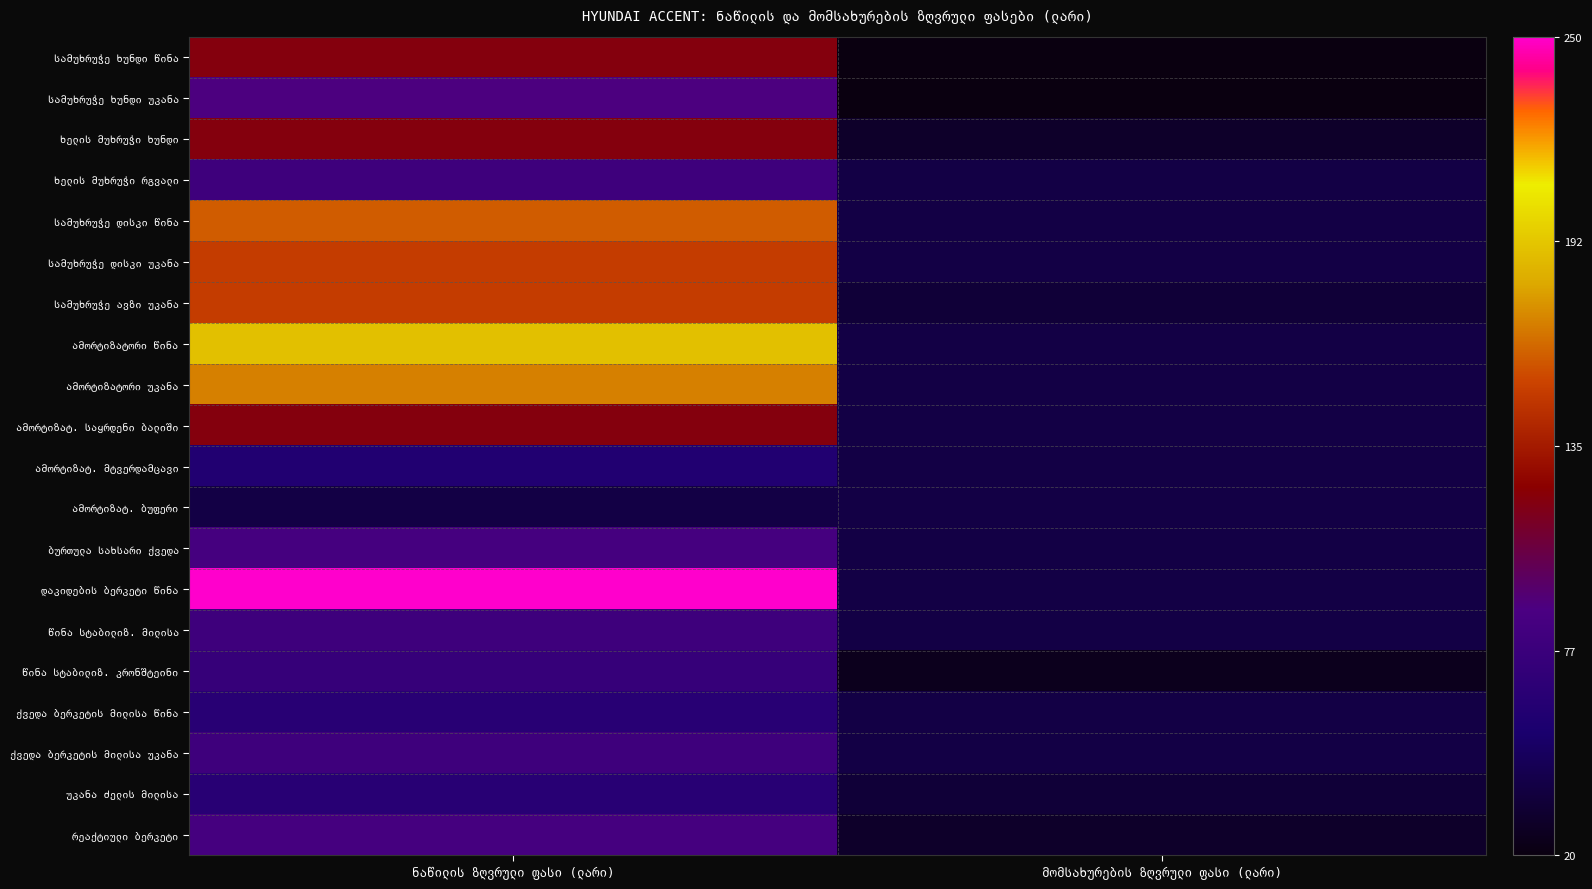

Count the number of data series in this chart.

20